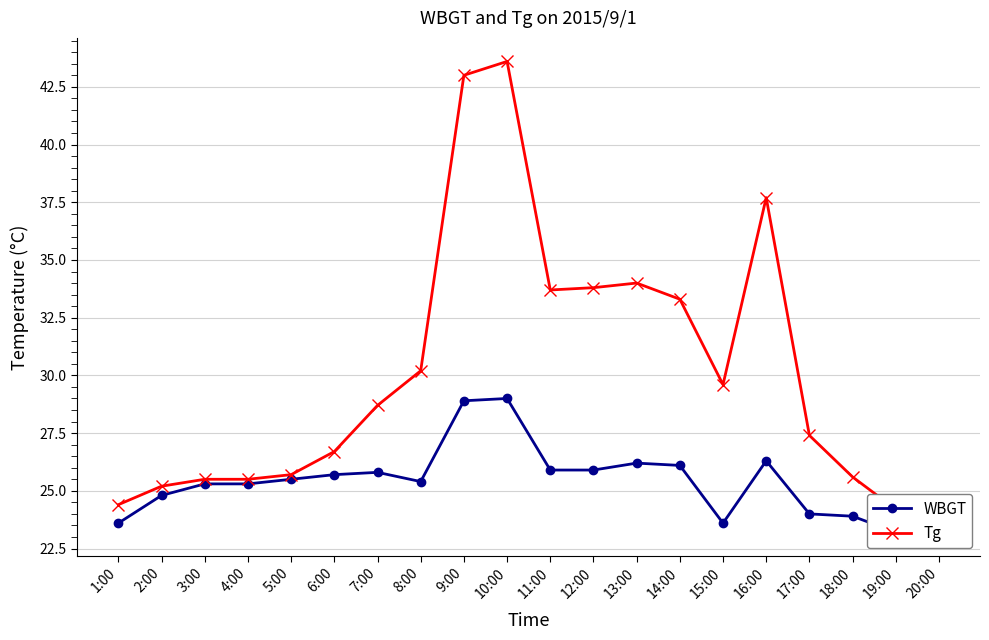

True or false: WBGT has more than 2 interior local peaks.

True